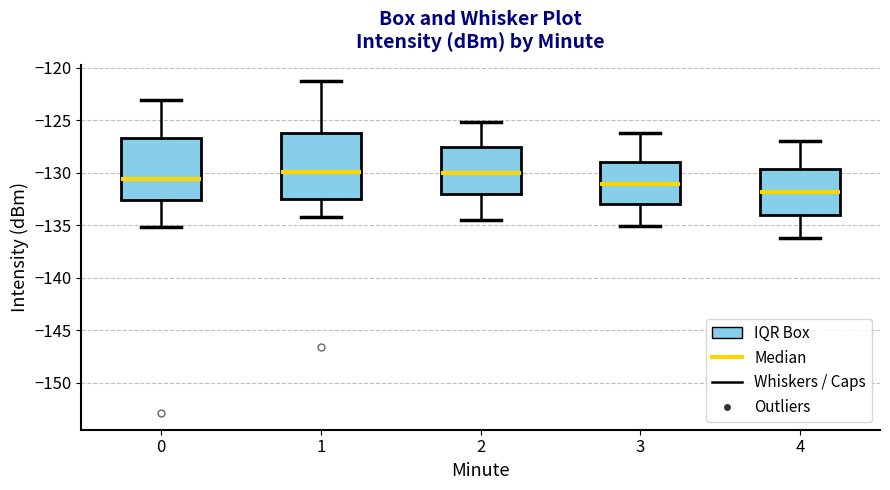

Reading left to right, read every box against the y-axis: the position of its median line, the range the box covers, and the ends of its whiskers. The values are not printed on the chart, so give them approximately, as read against the axis.

0: median -130.5, box -132.5 to -126.5, whiskers -135.0 to -123.0
1: median -130.0, box -132.5 to -126.0, whiskers -134.0 to -121.5
2: median -130.0, box -132.0 to -127.5, whiskers -134.5 to -125.0
3: median -131.0, box -133.0 to -129.0, whiskers -135.0 to -126.0
4: median -132.0, box -134.0 to -129.5, whiskers -136.0 to -127.0